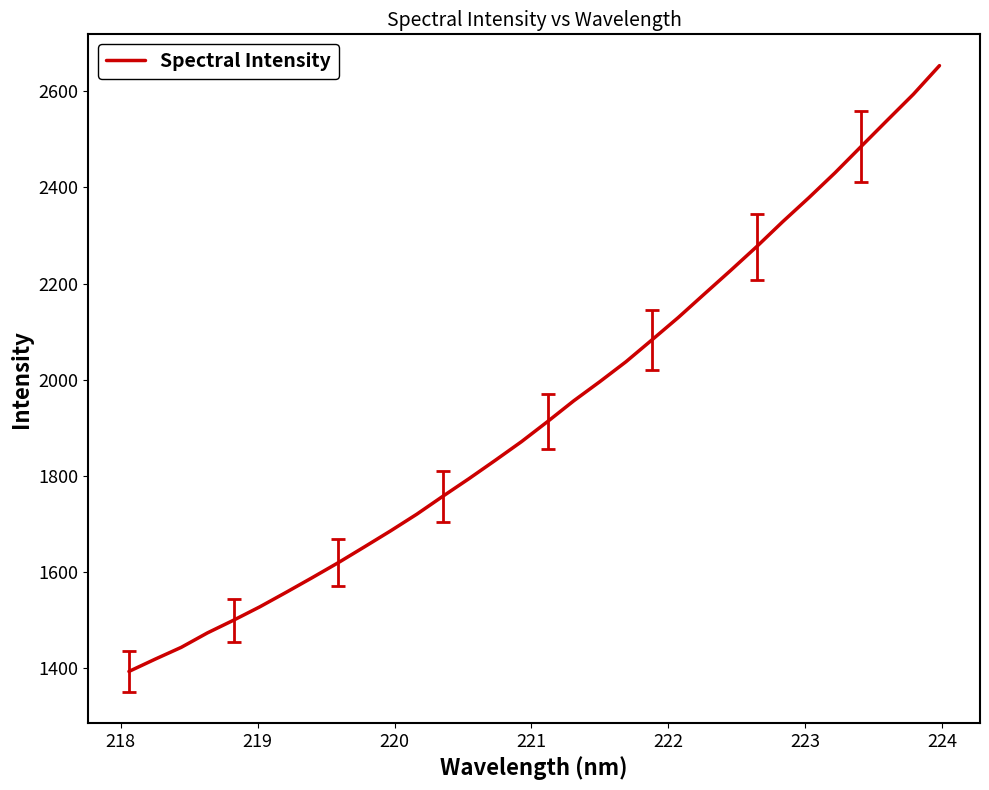

What is the average value?

1939.0